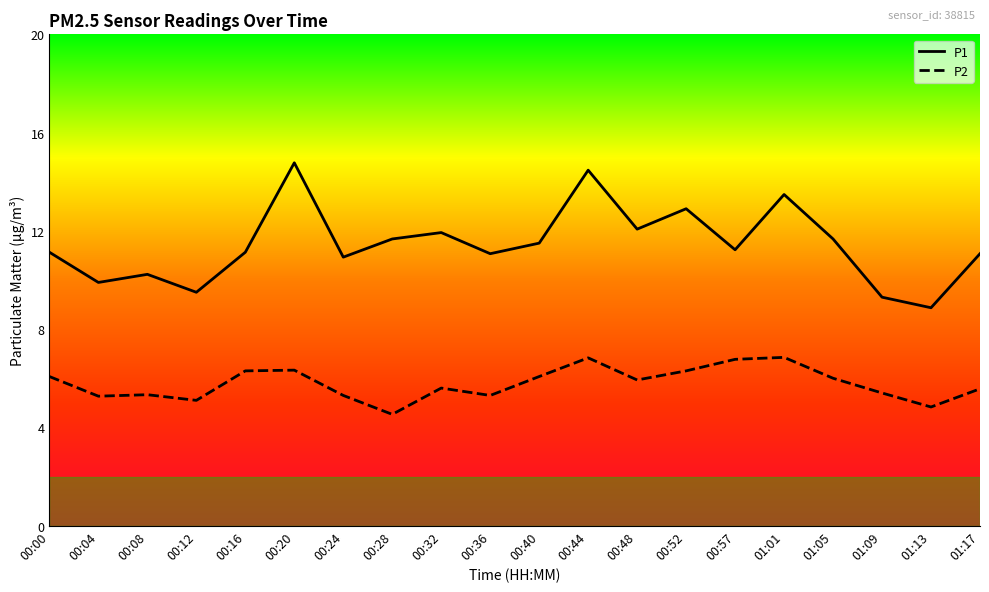

Reading left to right, list all the values displayed in this chart.

P1: 11.1	9.9	10.2	9.5	11.1	14.8	10.9	11.7	11.9	11.1	11.5	14.5	12.1	12.9	11.2	13.5	11.7	9.3	8.9	11.1
P2: 6.1	5.3	5.3	5.1	6.3	6.3	5.3	4.5	5.6	5.3	6.1	6.8	5.9	6.3	6.8	6.8	6.0	5.4	4.8	5.6